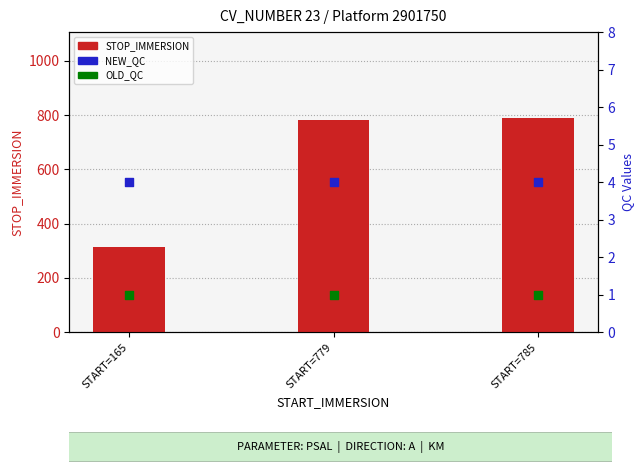

Which series reaches the maximum Y coordinate?

STOP_IMMERSION